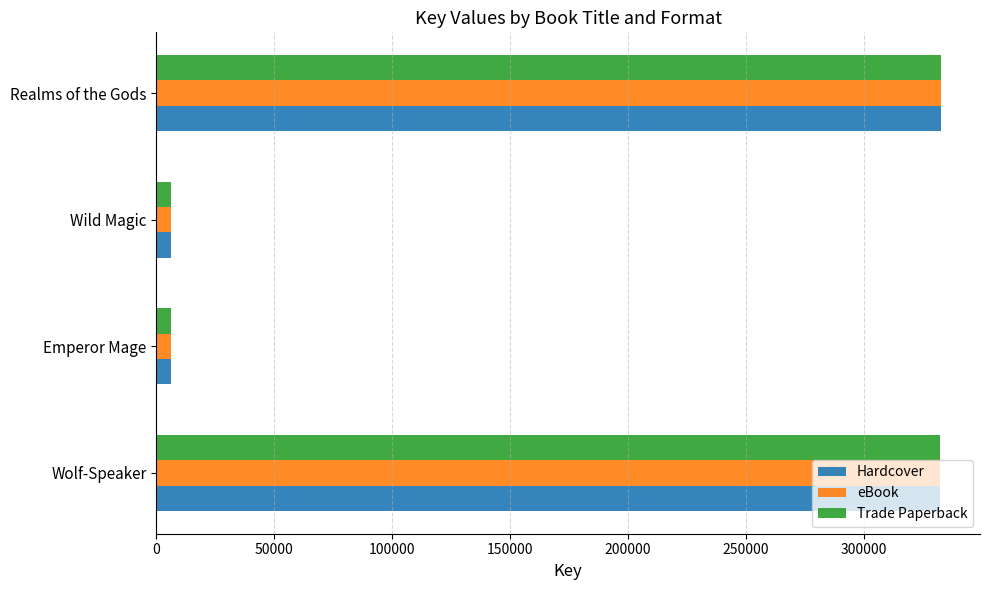

Is the value of eBook at Realms of the Gods greater than the value of Hardcover at Wild Magic?

Yes